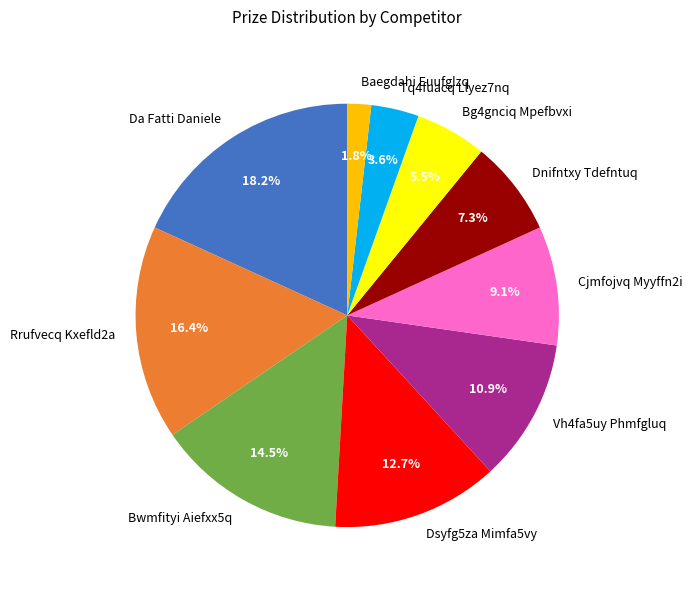

What is the largest slice in the pie chart?

Da Fatti Daniele